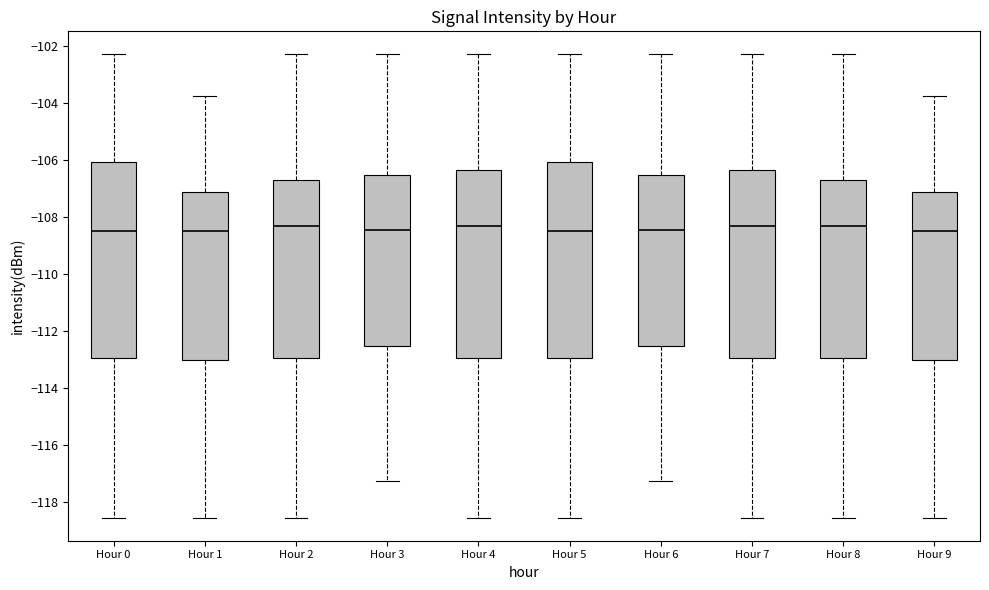

Reading left to right, transcribe this box plot: for each box, give where its median line is, the range the box spans, and where its two whiskers end, as read against the y-axis. The values are not printed on the chart, so give them approximately, as read against the axis.

Hour 0: median -108.6, box -113.0 to -106.0, whiskers -118.6 to -102.4
Hour 1: median -108.6, box -113.0 to -107.2, whiskers -118.6 to -103.8
Hour 2: median -108.4, box -113.0 to -106.8, whiskers -118.6 to -102.4
Hour 3: median -108.4, box -112.6 to -106.6, whiskers -117.2 to -102.4
Hour 4: median -108.4, box -113.0 to -106.4, whiskers -118.6 to -102.4
Hour 5: median -108.6, box -113.0 to -106.0, whiskers -118.6 to -102.4
Hour 6: median -108.4, box -112.6 to -106.6, whiskers -117.2 to -102.4
Hour 7: median -108.4, box -113.0 to -106.4, whiskers -118.6 to -102.4
Hour 8: median -108.4, box -113.0 to -106.8, whiskers -118.6 to -102.4
Hour 9: median -108.6, box -113.0 to -107.2, whiskers -118.6 to -103.8